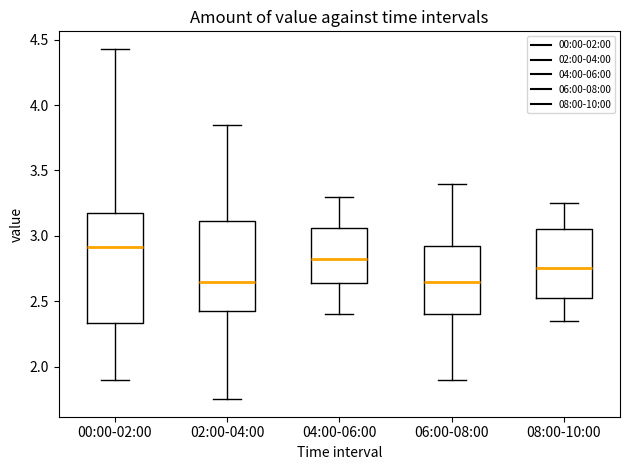

Reading left to right, transcribe this box plot: for each box, give where its median line is, the range the box spans, and where its two whiskers end, as read against the y-axis. The values are not printed on the chart, so give them approximately, as read against the axis.

00:00-02:00: median 2.90, box 2.35 to 3.20, whiskers 1.90 to 4.45
02:00-04:00: median 2.65, box 2.45 to 3.10, whiskers 1.75 to 3.85
04:00-06:00: median 2.85, box 2.65 to 3.05, whiskers 2.40 to 3.30
06:00-08:00: median 2.65, box 2.40 to 2.95, whiskers 1.90 to 3.40
08:00-10:00: median 2.75, box 2.55 to 3.05, whiskers 2.35 to 3.25